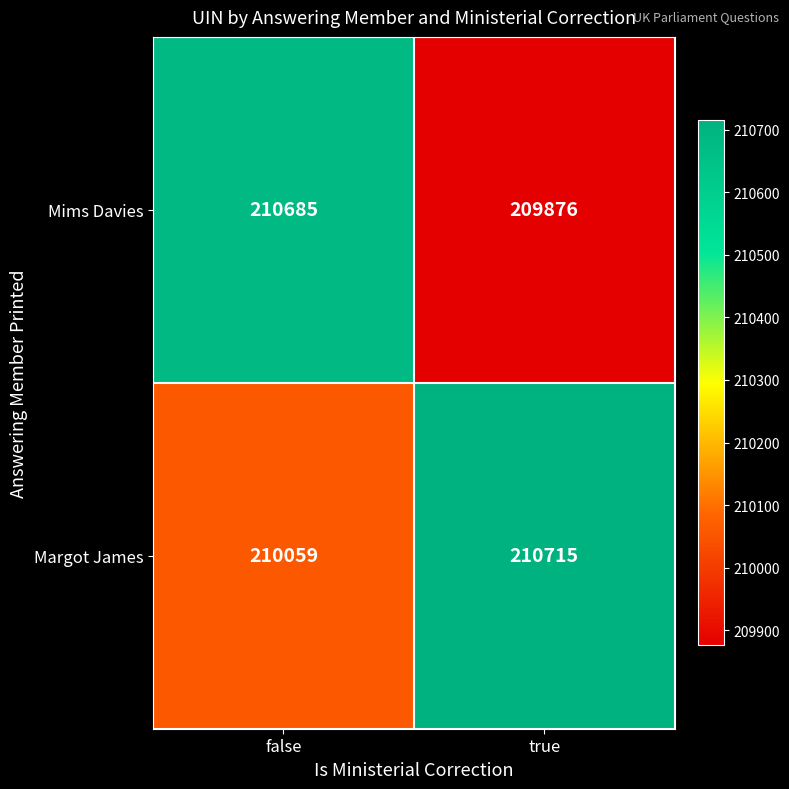

Which series has the largest total across all categories?

Margot James